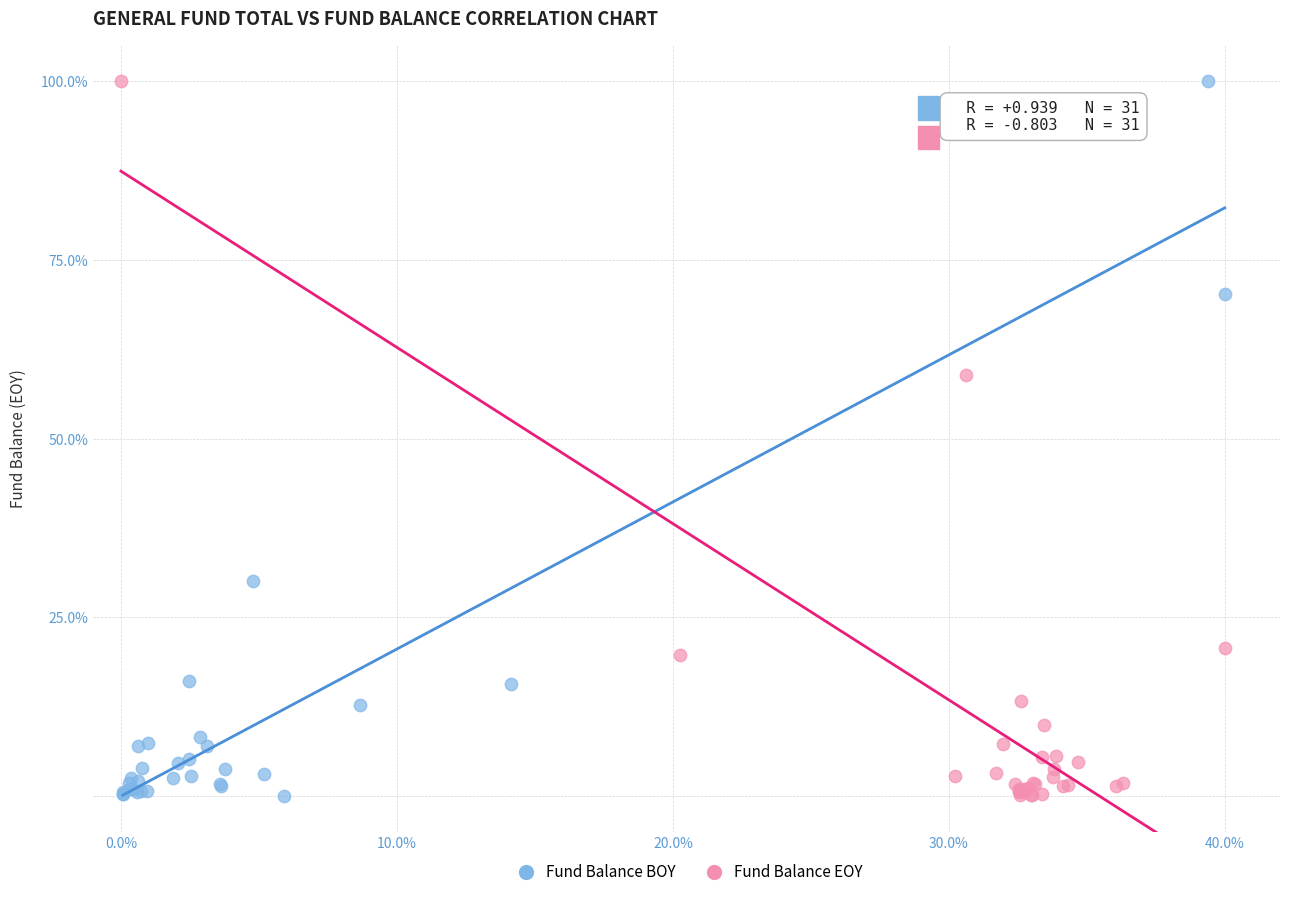

What are all the series names shown in the legend?

Fund Balance BOY, Fund Balance EOY